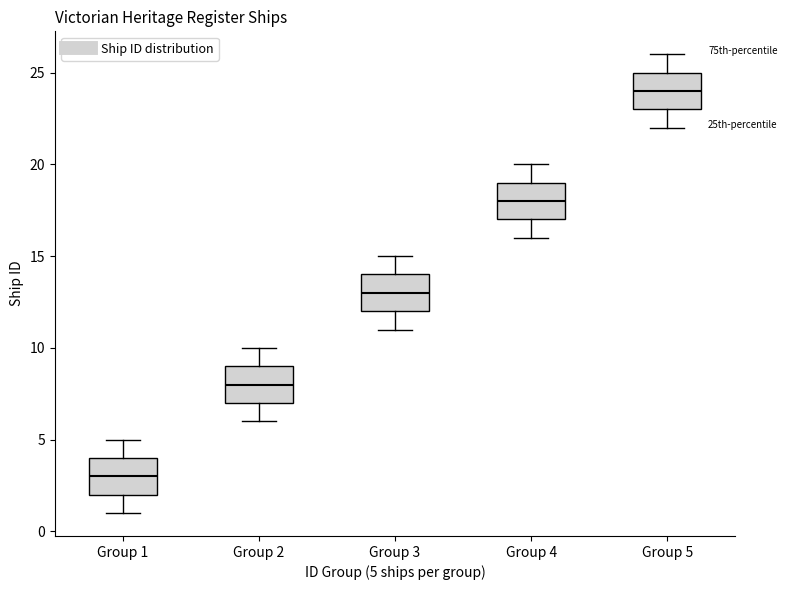

Reading left to right, transcribe this box plot: for each box, give where its median line is, the range the box spans, and where its two whiskers end, as read against the y-axis. The values are not printed on the chart, so give them approximately, as read against the axis.

Group 1: median 3, box 2 to 4, whiskers 1 to 5
Group 2: median 8, box 7 to 9, whiskers 6 to 10
Group 3: median 13, box 12 to 14, whiskers 11 to 15
Group 4: median 18, box 17 to 19, whiskers 16 to 20
Group 5: median 24, box 23 to 25, whiskers 22 to 26